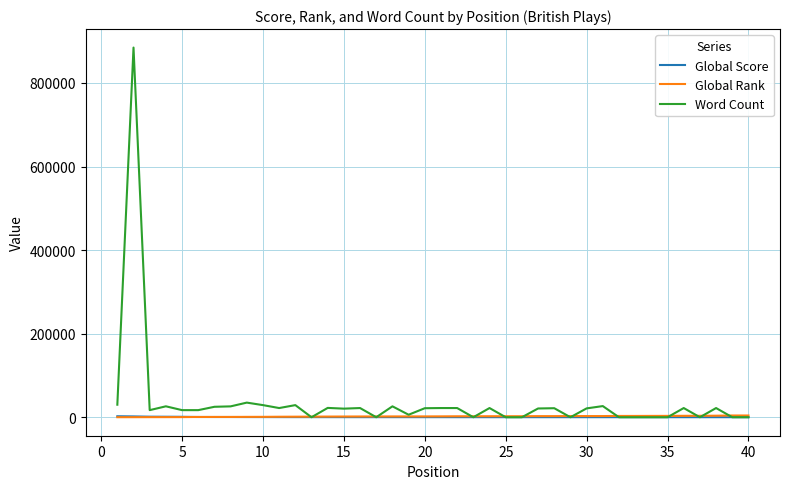

How many times do Global Score and Global Rank cross each other?

1